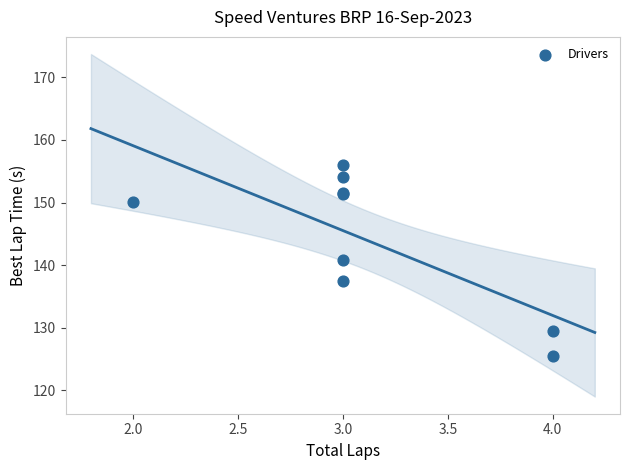

What Y value in the scatter plot is closest to 140?

140.8